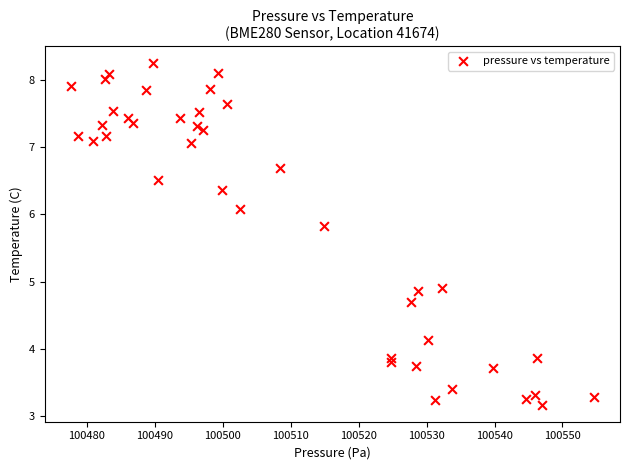

What is the range of Y values (max minus min)?

5.1